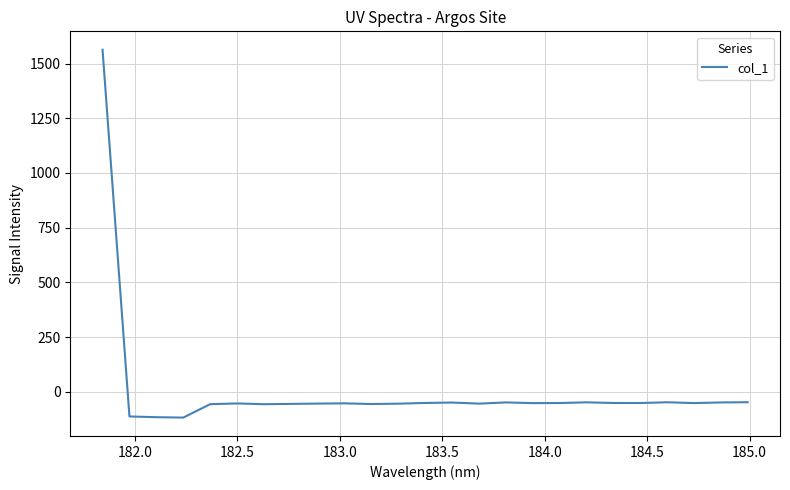

What is the greatest value displayed?

1563.7